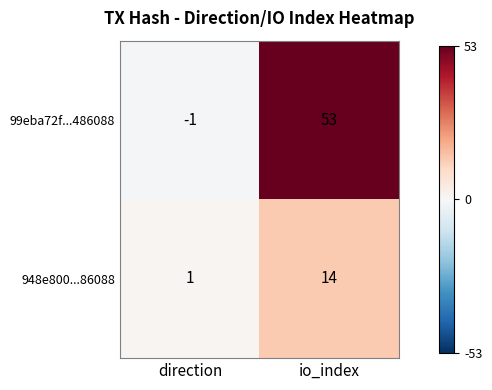

What is the spread (max minus min) of values at direction?

2